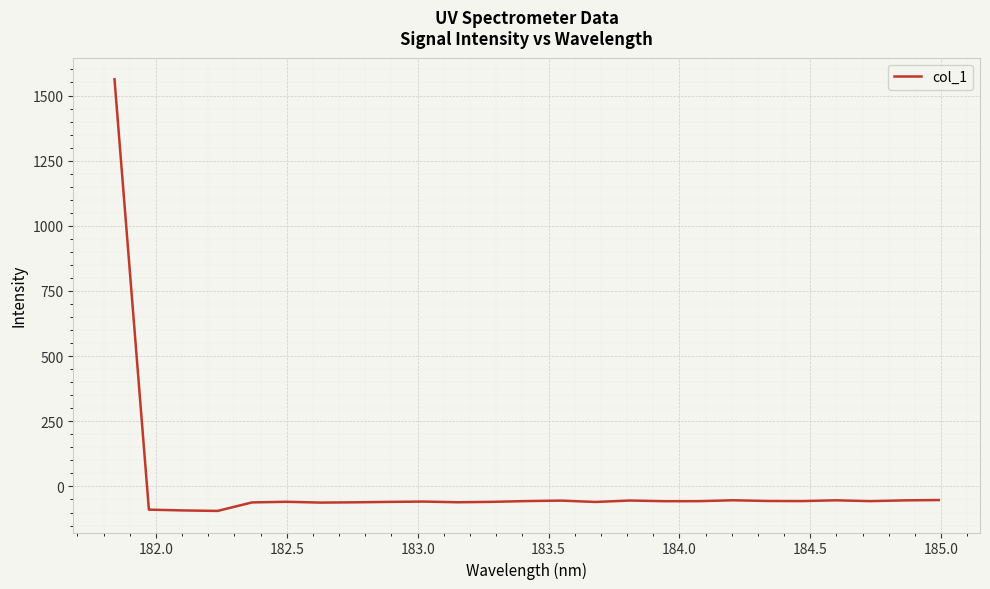

What is the smallest value displayed?

-93.9